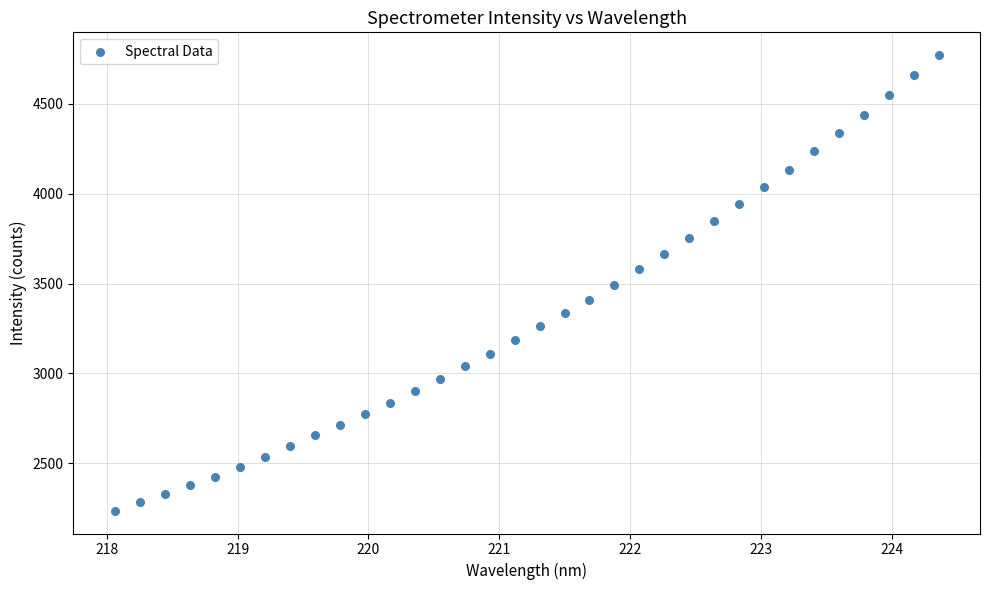

What is the range of X values (max minus min)?

6.3